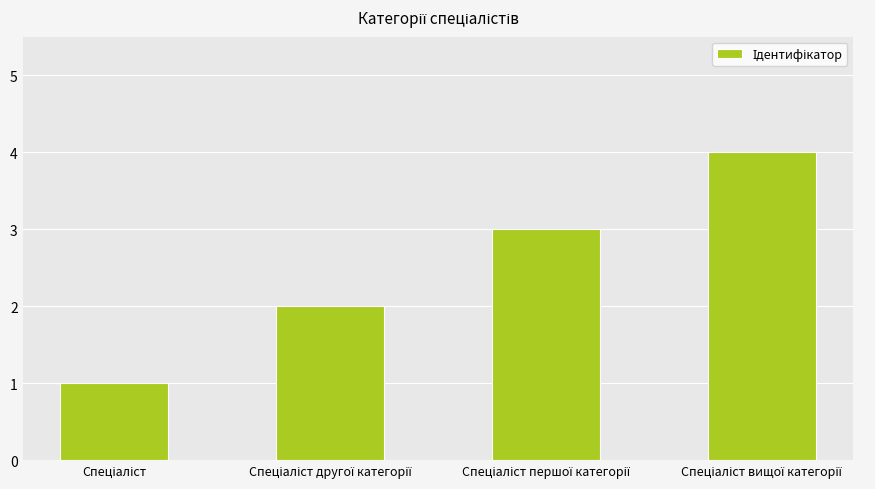

What is the difference between the maximum and minimum values?

3